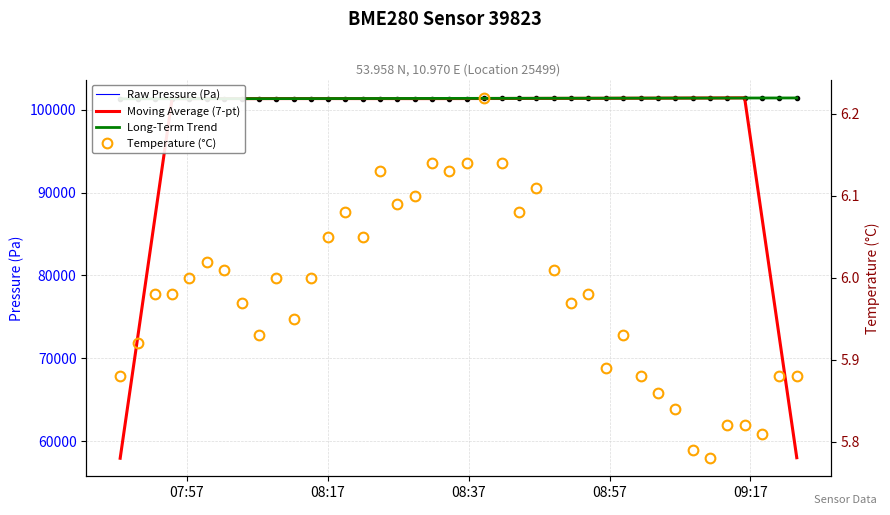

How many data points in Raw Pressure (Pa) are less than 101379?

20